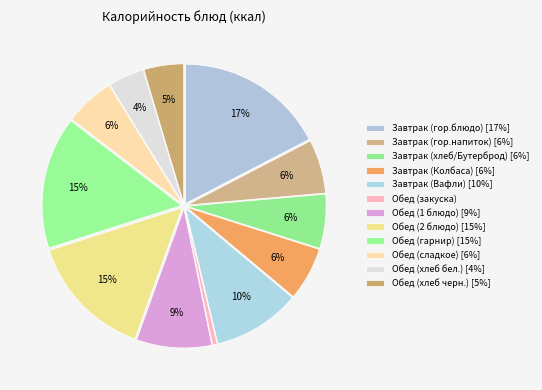

The Завтрак (Колбаса) slice represents 20% of the pie. True or false?

False